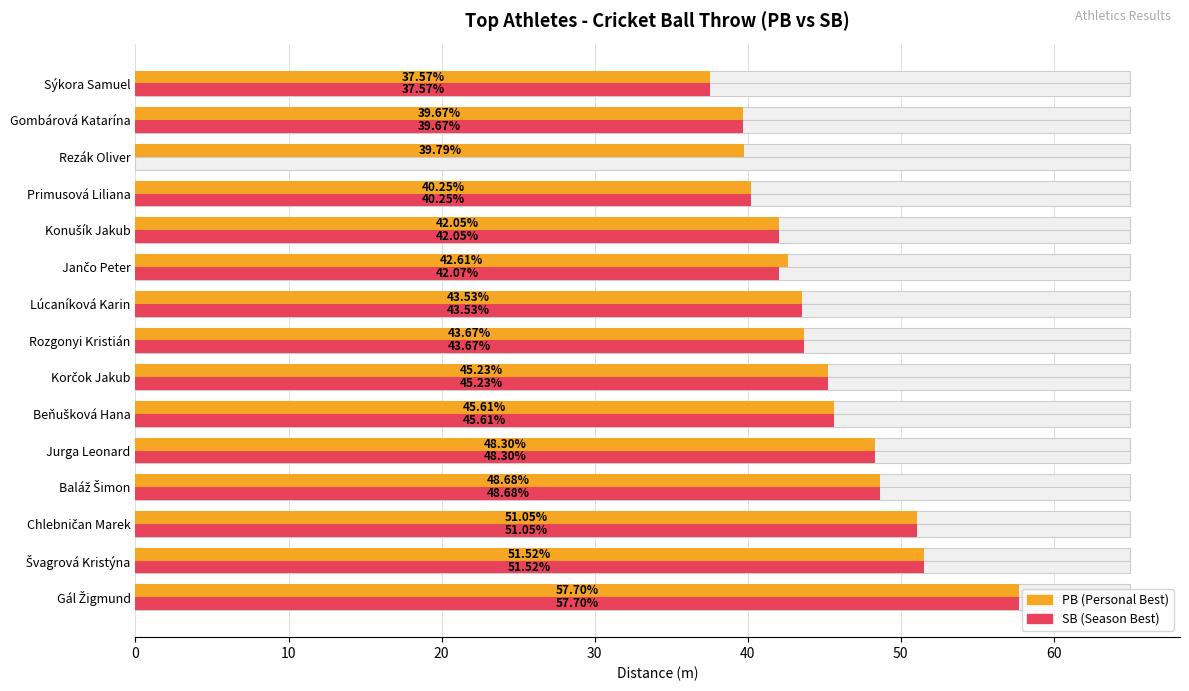

What is the average value of the SB series?

42.5